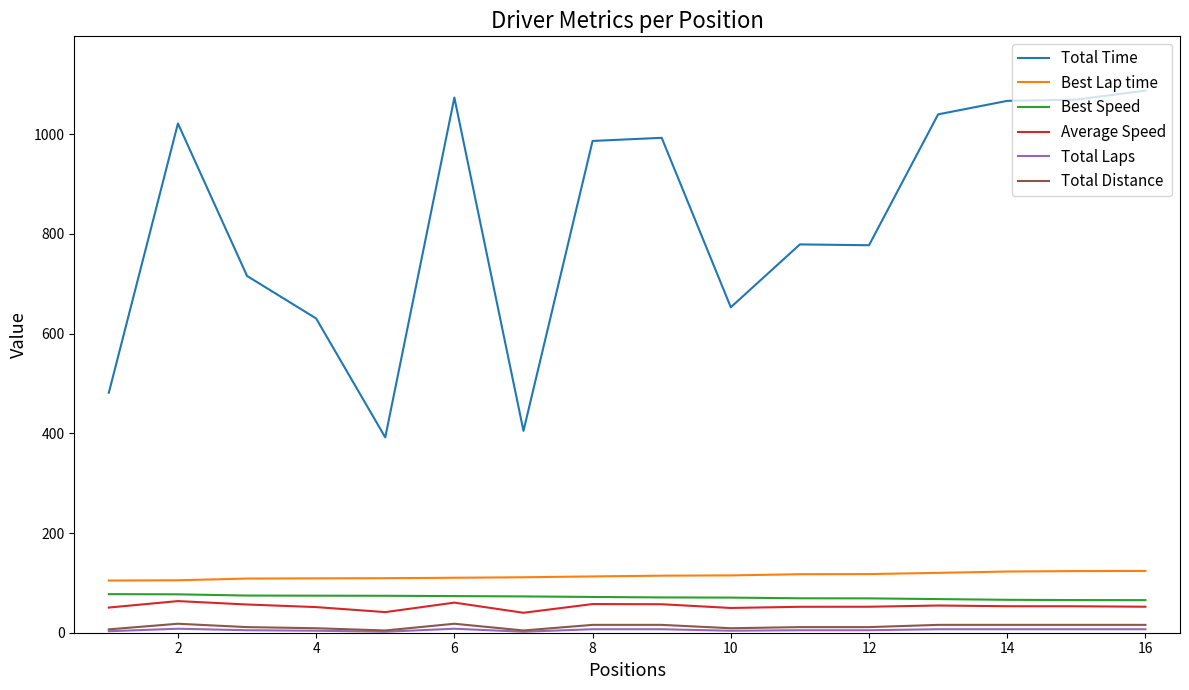

True or false: Total Time and Total Distance intersect in this chart.

False